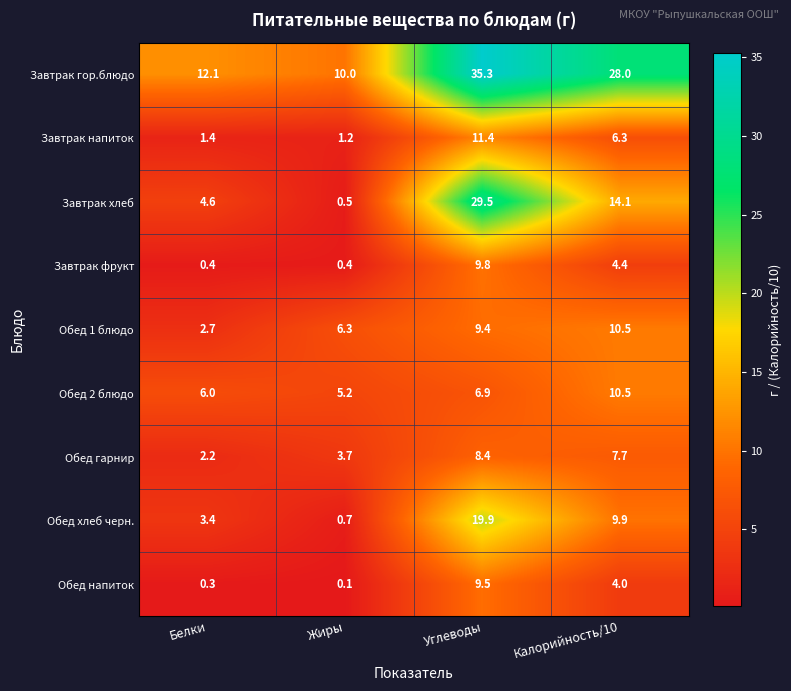

Which category has the highest value across all series?

Углеводы